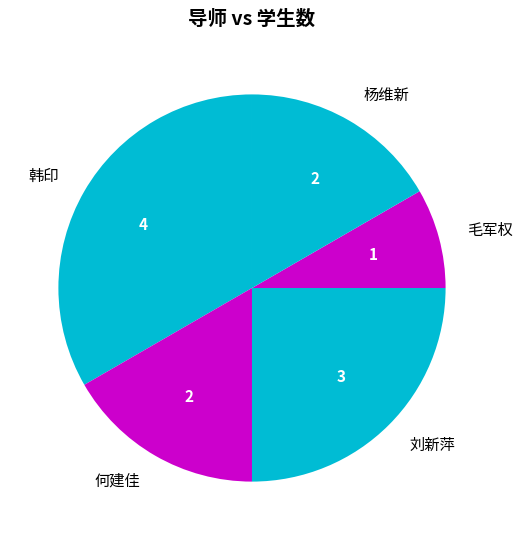

The 何建佳 slice represents 11% of the pie. True or false?

False